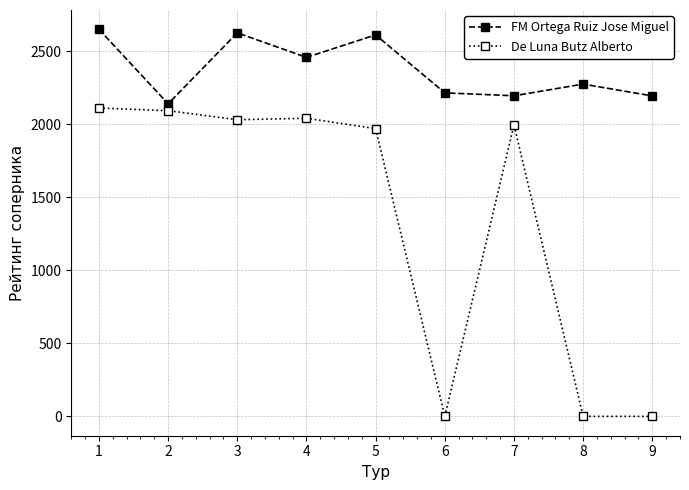

What is the difference between the second highest and second lowest values in the FM Ortega Ruiz Jose Miguel series?

432